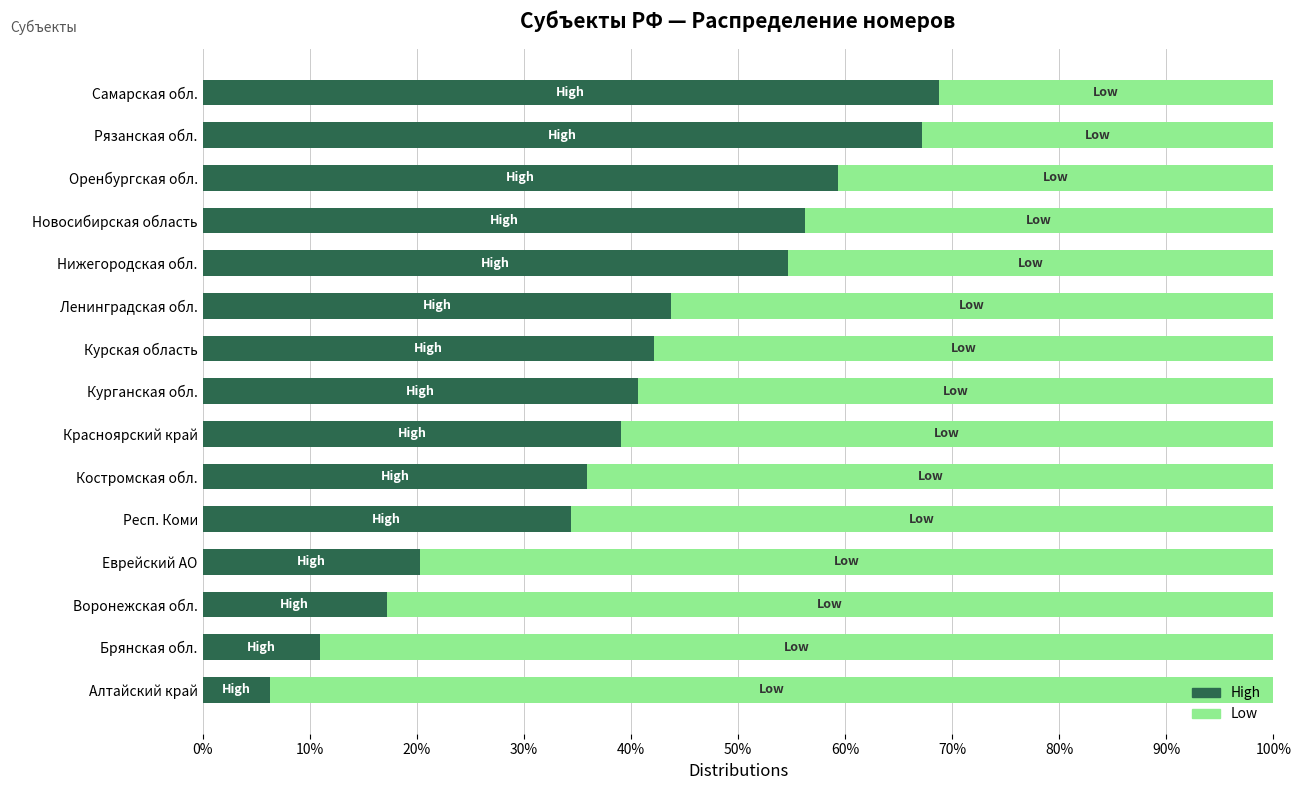

What is the total value across all series at Самарская обл.?

100.0